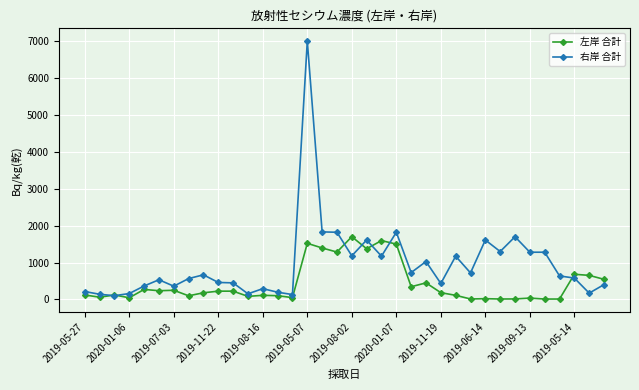

What is the average value of the 左岸 合計 series?

432.9